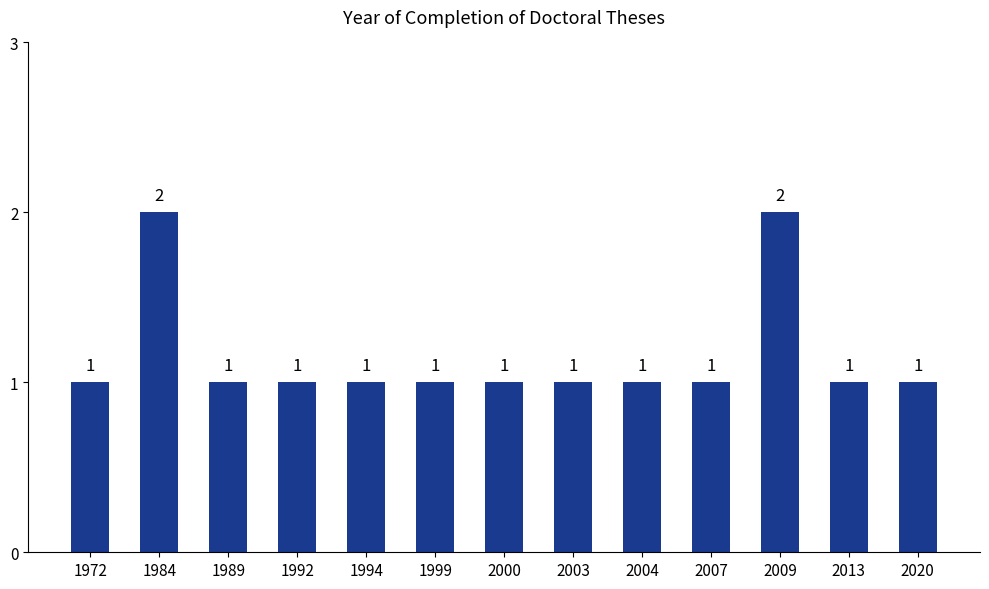

How many values are between 1 and 2?

13